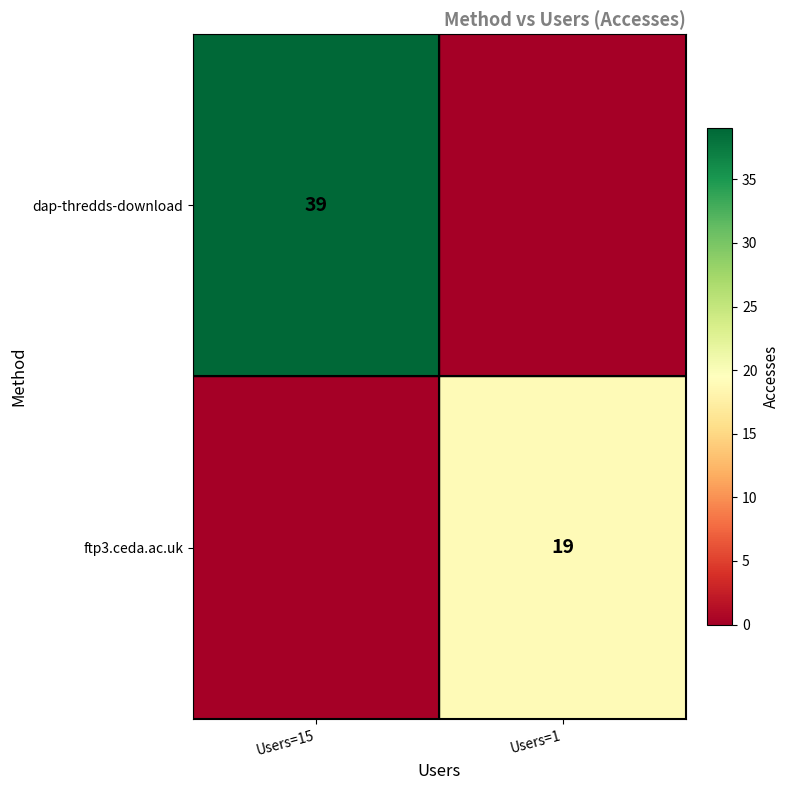

Is it true that dap-thredds-download equals 39 at Users=15?

True